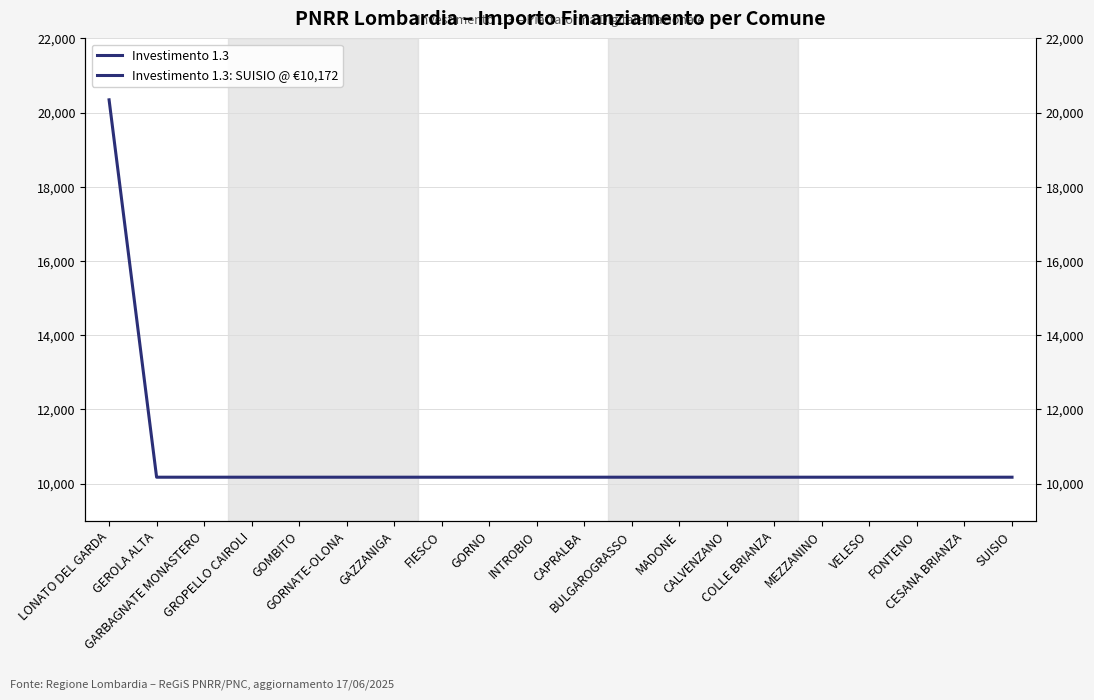

Where is the data nearest to the value 15258?

LONATO DEL GARDA